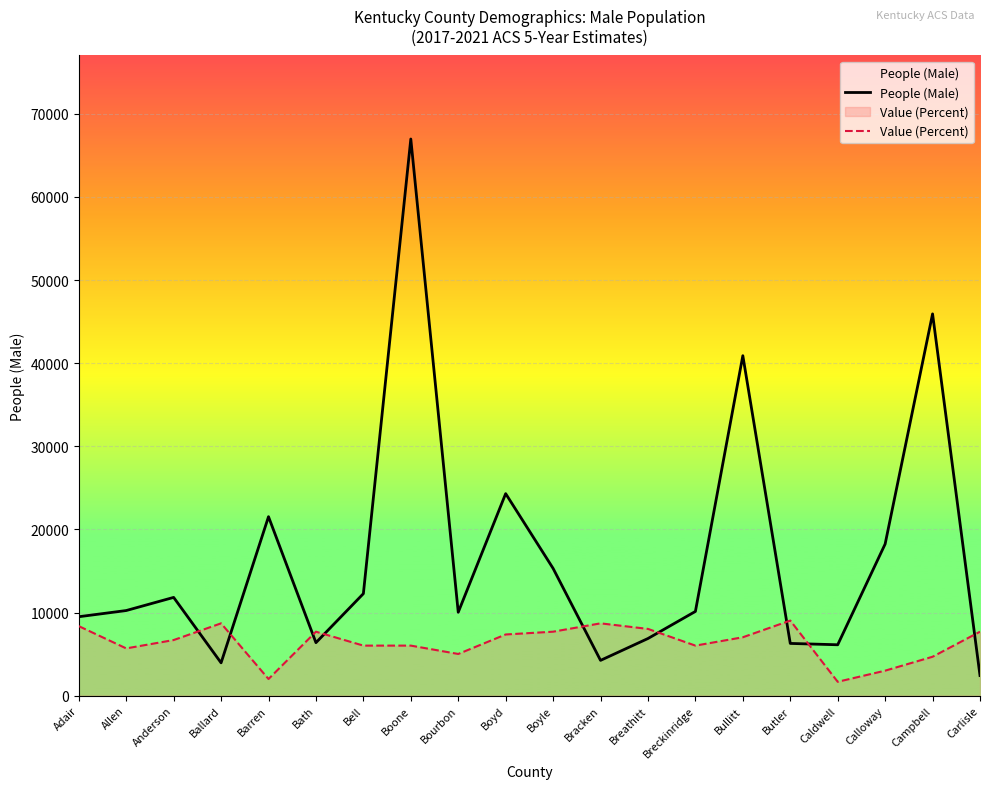

Reading left to right, transcribe all the data shown in this chart.

People (Male): Adair=9503.0	Allen=10247.0	Anderson=11828.0	Ballard=3956.0	Barren=21537.0	Bath=6382.0	Bell=12277.0	Boone=66975.0	Bourbon=10042.0	Boyd=24311.0	Boyle=15315.0	Bracken=4251.0	Breathitt=6882.0	Breckinridge=10140.0	Bullitt=40906.0	Butler=6291.0	Caldwell=6129.0	Calloway=18250.0	Campbell=45936.0	Carlisle=2427.0
Value (Percent): Adair=8371.9	Allen=5692.9	Anderson=6697.5	Ballard=8706.8	Barren=2009.3	Bath=7702.1	Bell=6027.7	Boone=6027.7	Bourbon=5023.1	Boyd=7367.3	Boyle=7702.1	Bracken=8706.8	Breathitt=8037.0	Breckinridge=6027.7	Bullitt=7032.4	Butler=9041.6	Caldwell=1674.4	Calloway=3013.9	Campbell=4688.2	Carlisle=7702.1